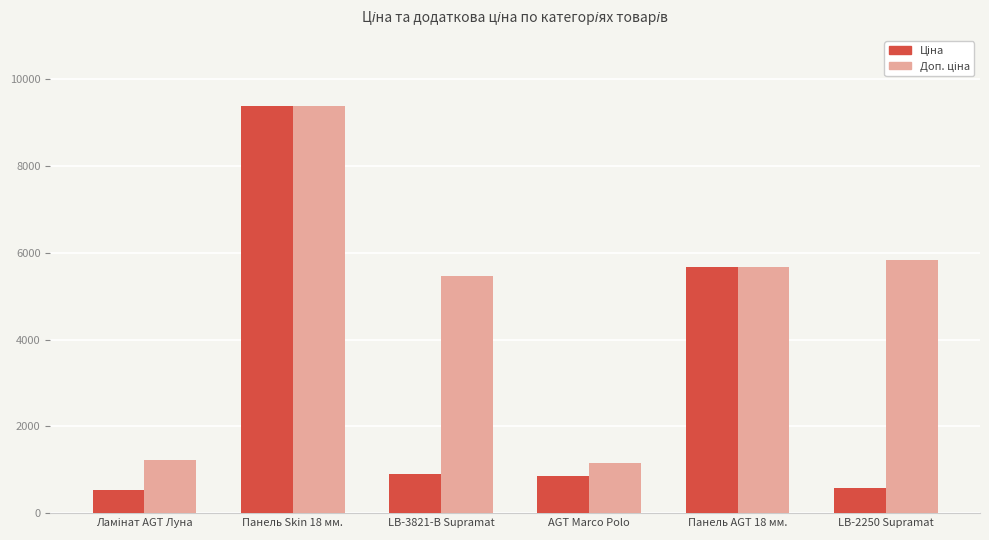

At which category is the sum across all series the highest?

Панель Skin 18 мм.